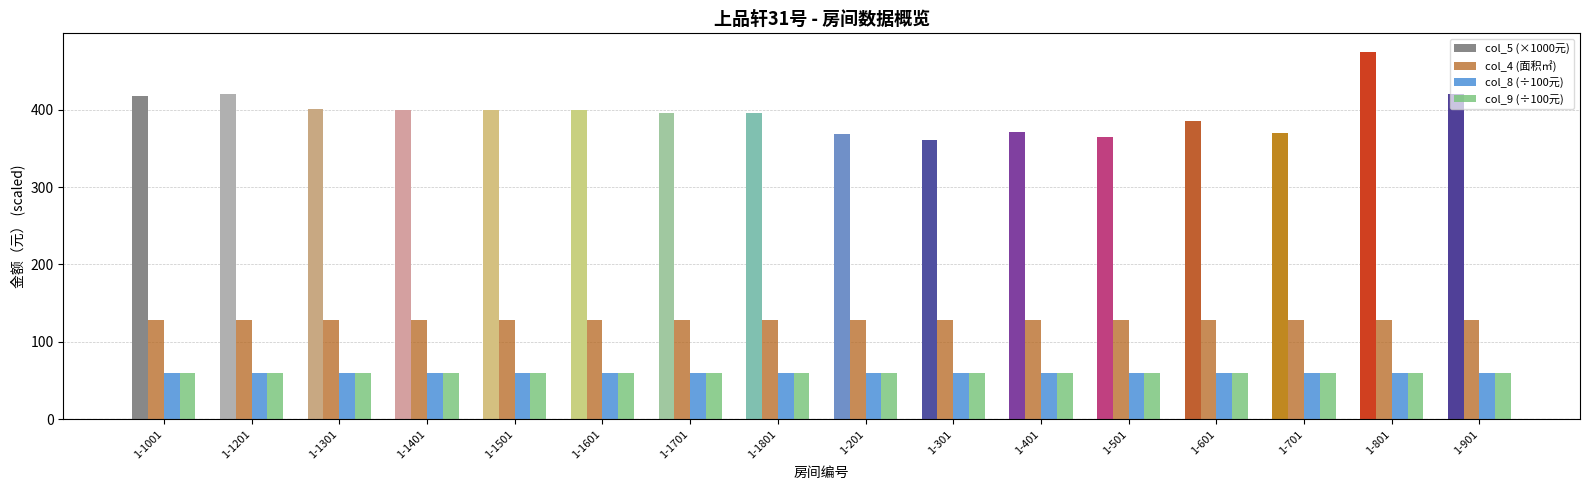

What is the maximum value shown in the chart?

474.8